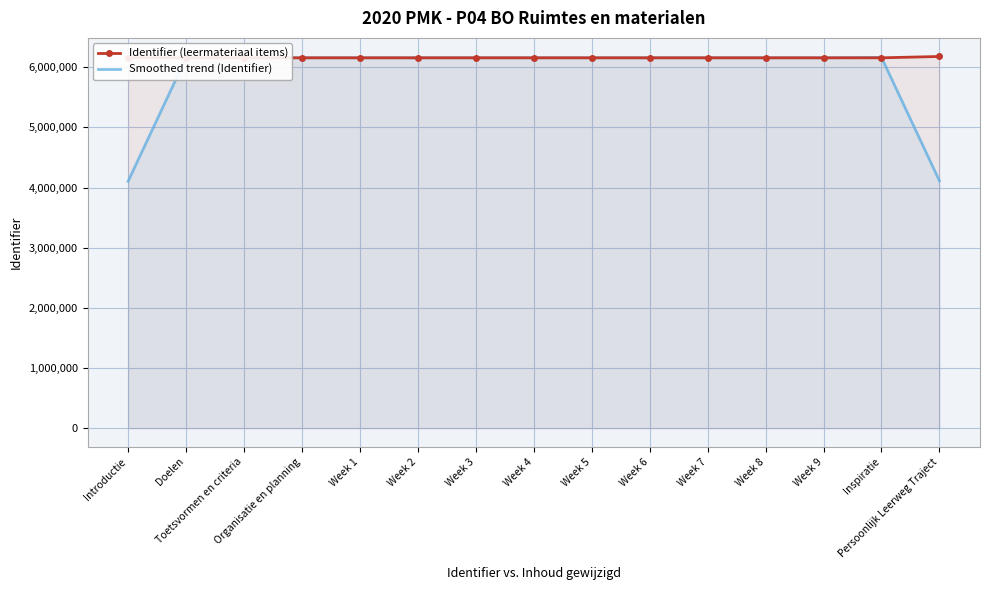

Is the value of Smoothed trend (Identifier) at Week 7 greater than the value of Identifier (leermateriaal items) at Introductie?

Yes